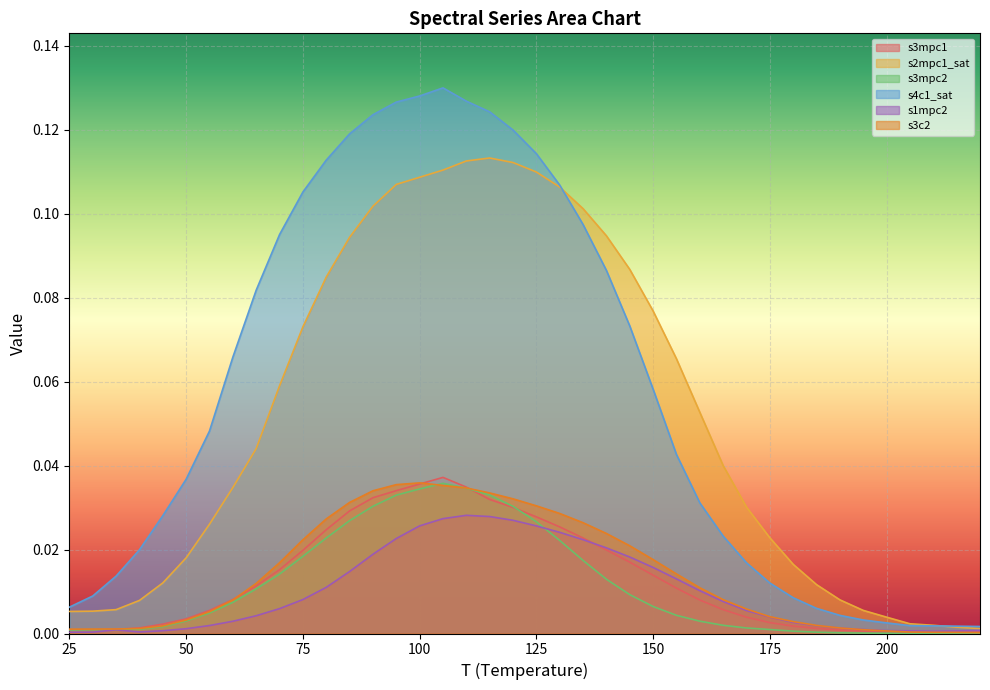

List the labels in order of s2mpc1_sat value, smallest first.

220, 215, 210, 205, 200, 25, 30, 195, 35, 40, 190, 185, 45, 180, 50, 175, 55, 170, 60, 165, 65, 160, 70, 155, 75, 150, 80, 145, 85, 140, 135, 90, 130, 95, 100, 125, 105, 120, 110, 115